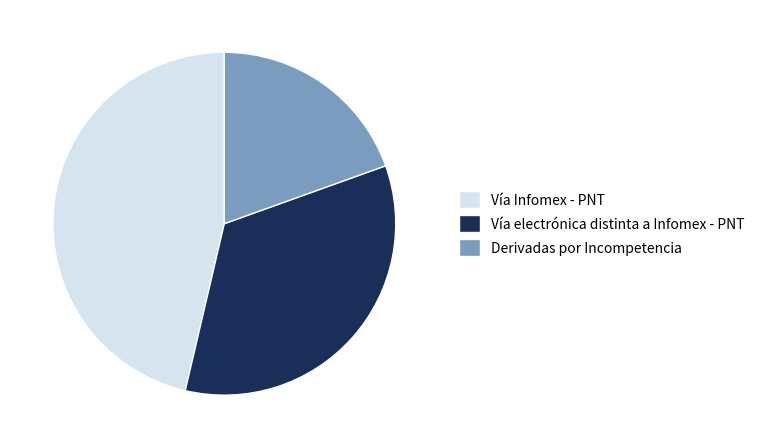

Count the number of slices in the pie.

3